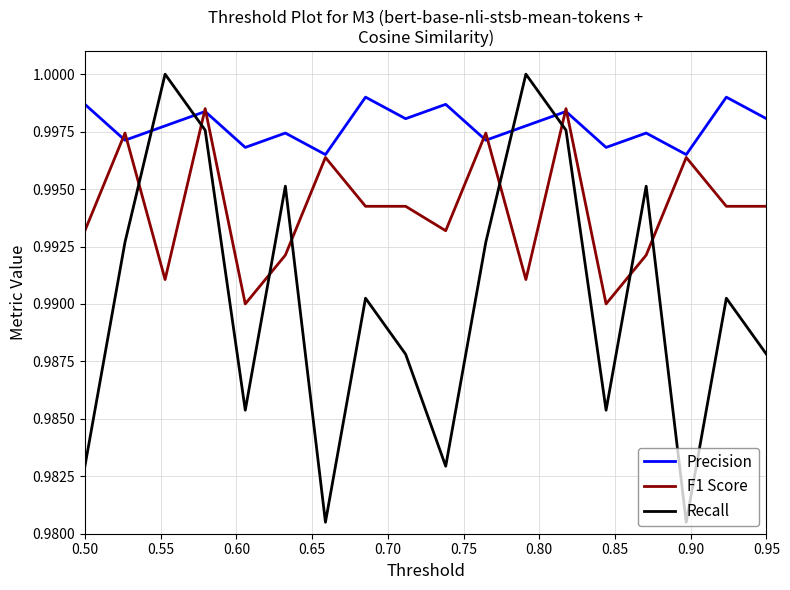

Which series has the largest total across all categories?

Precision